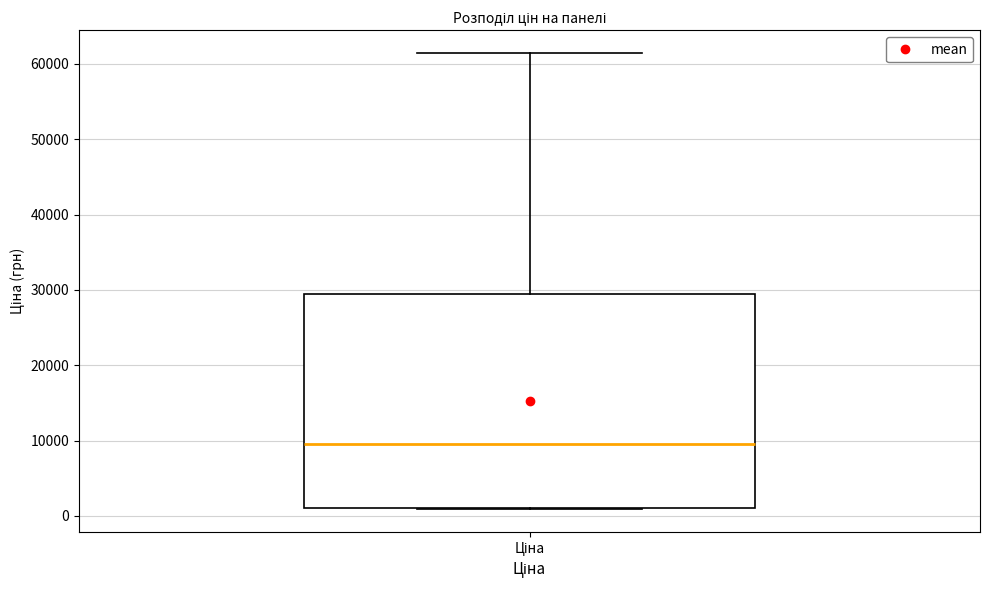

Where is the lower edge of the box for Ціна on the y-axis? The values are not printed on the chart, so give them approximately, as read against the axis.

1000